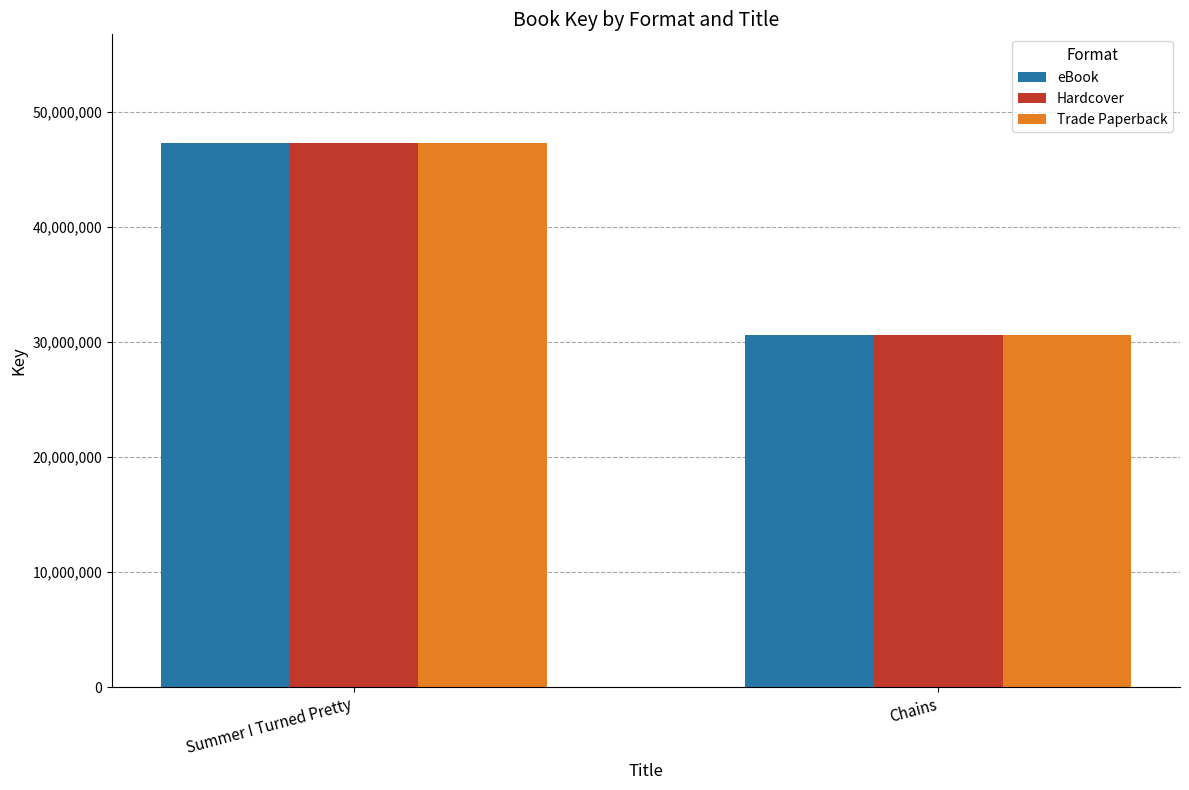

What is the label of the 1st bar from the left?

Summer I Turned Pretty